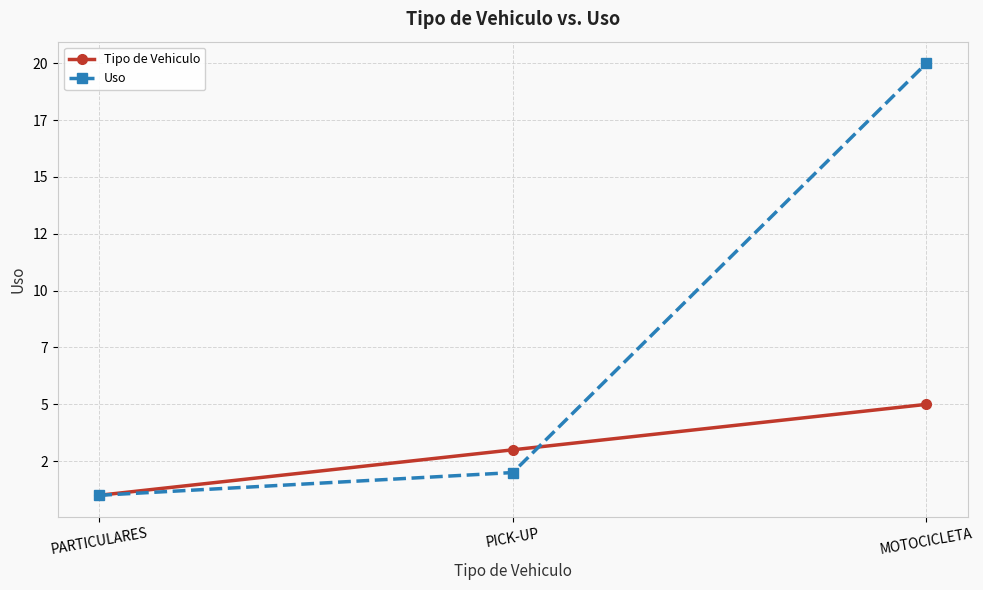

What is the average value of the Uso series?

8